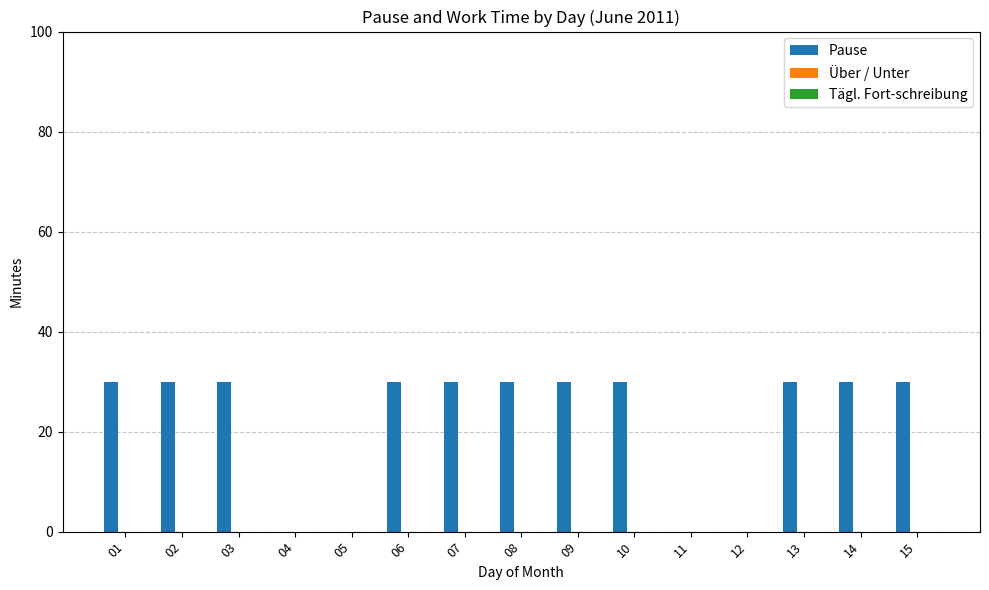

Is it true that the value at 06 is 20?

False